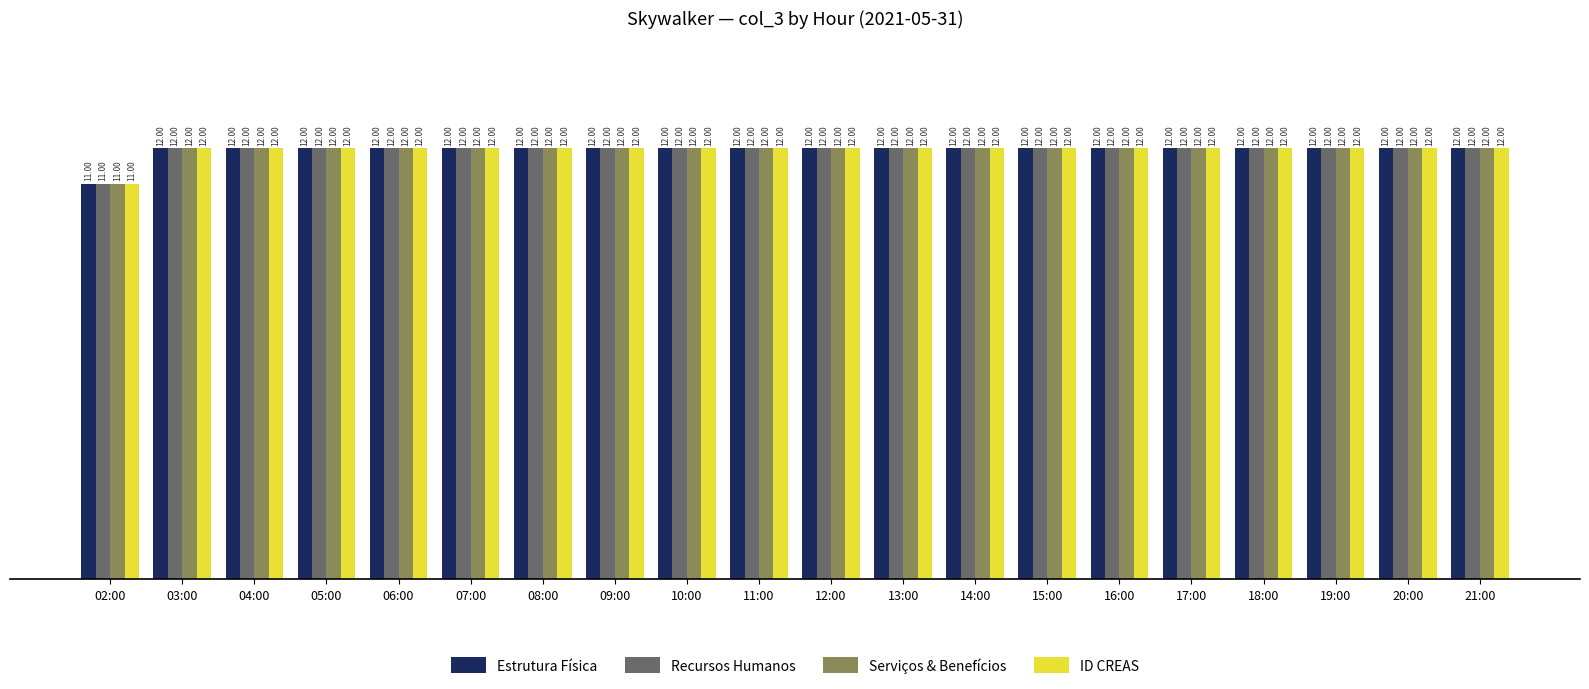

How many ID CREAS values are between 12 and 13?

19